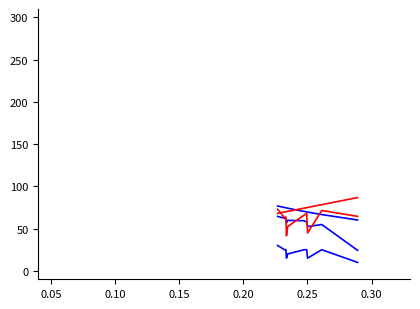

Does the chart have visible grid lines?

No